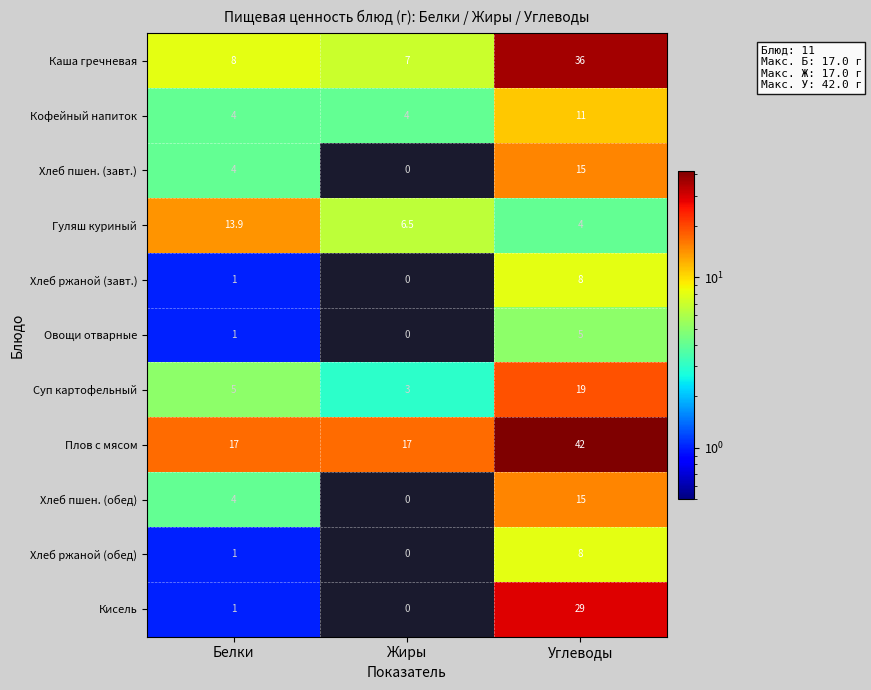

What is the greatest value displayed?

42.0